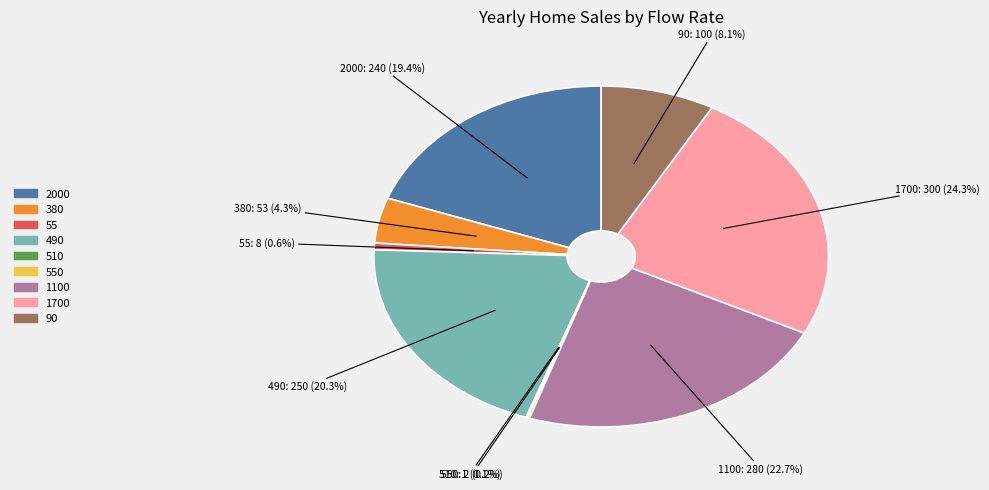

Is there a majority slice in this chart?

No